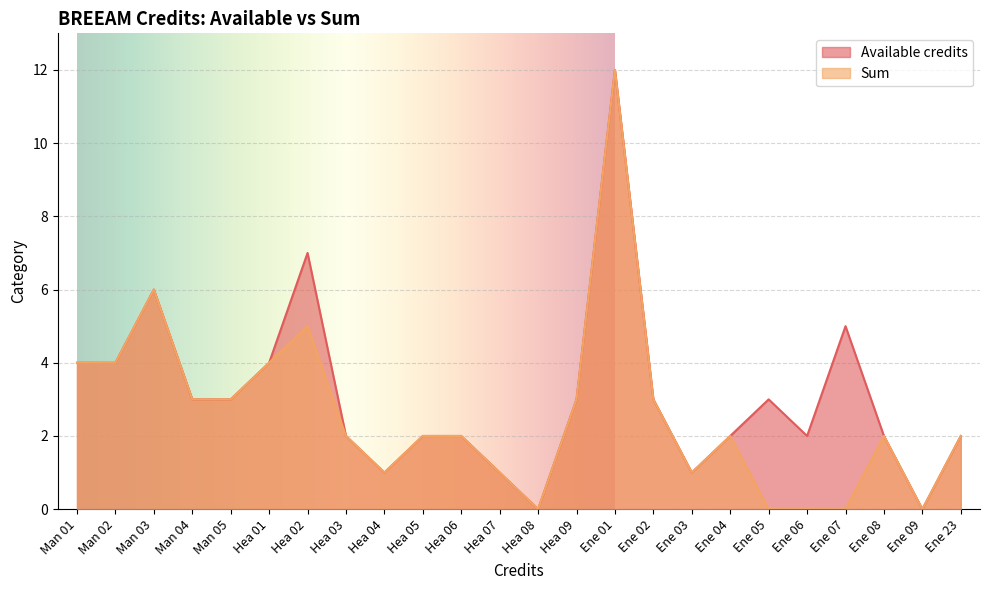

In Available credits, how many points are lower than both neighbors (excluding endpoints)?

5